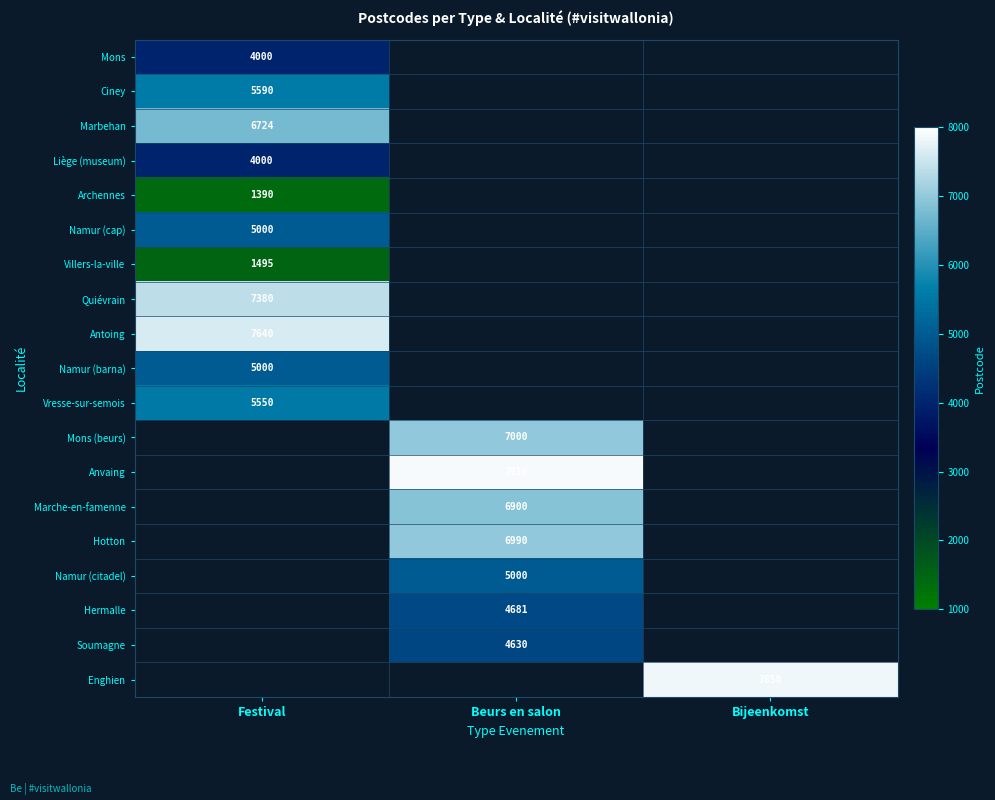

At which category does the chart reach its peak across all series?

Beurs en salon